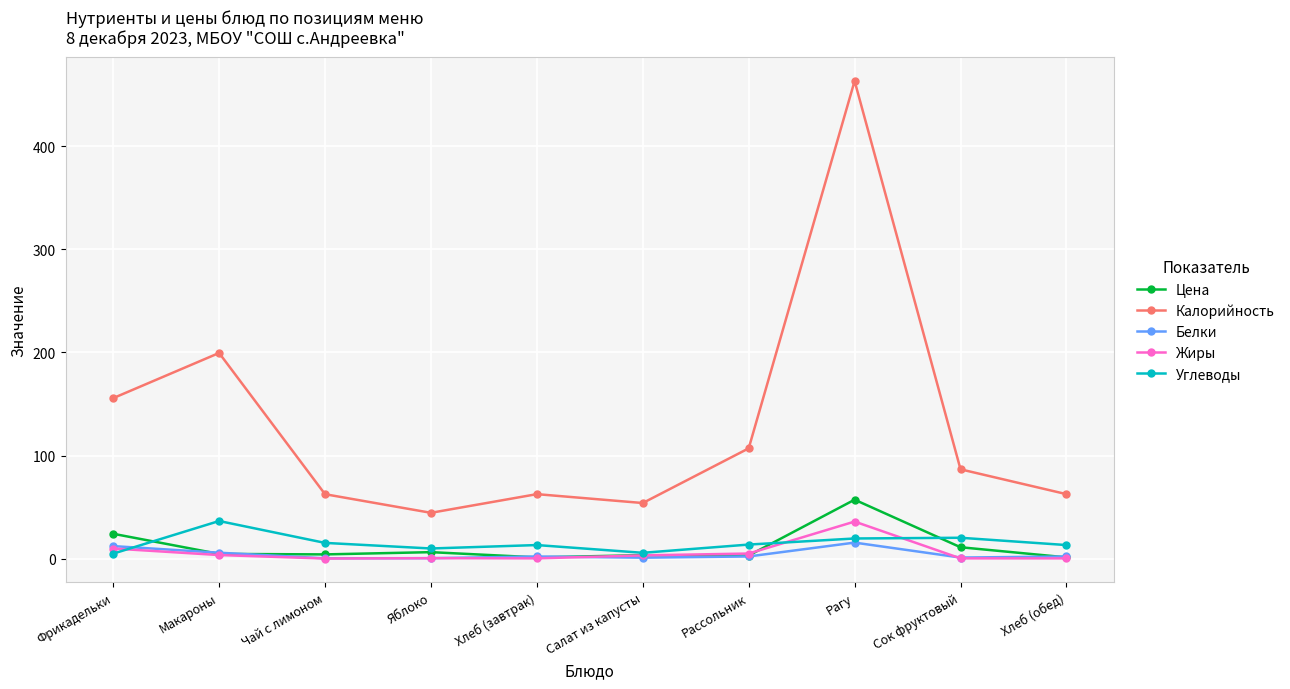

In Калорийность, how many points are higher than both neighbors (excluding endpoints)?

3